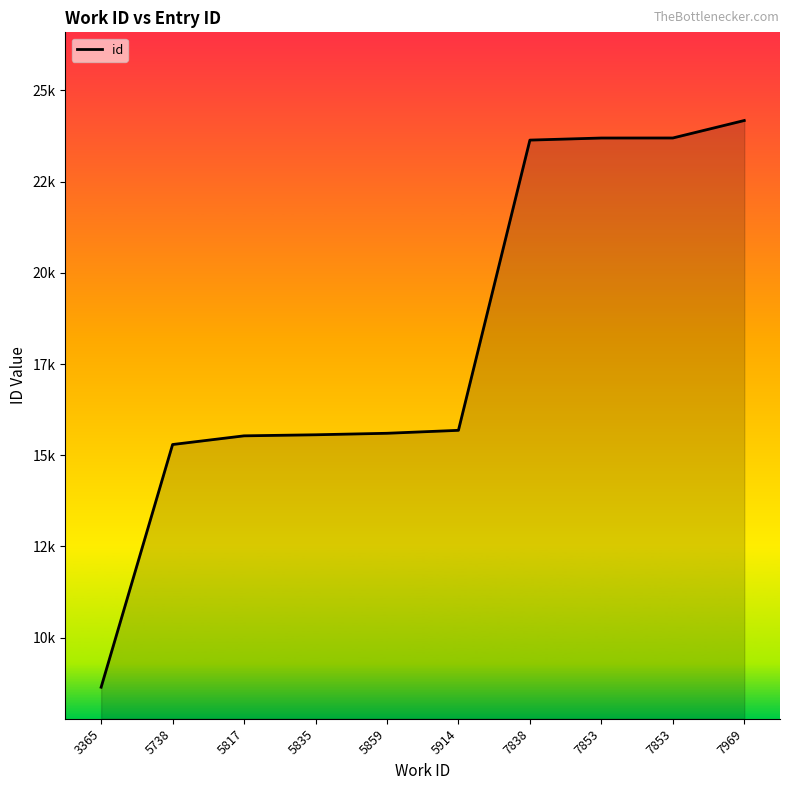

Between 5817 and 7969, which is larger?

7969